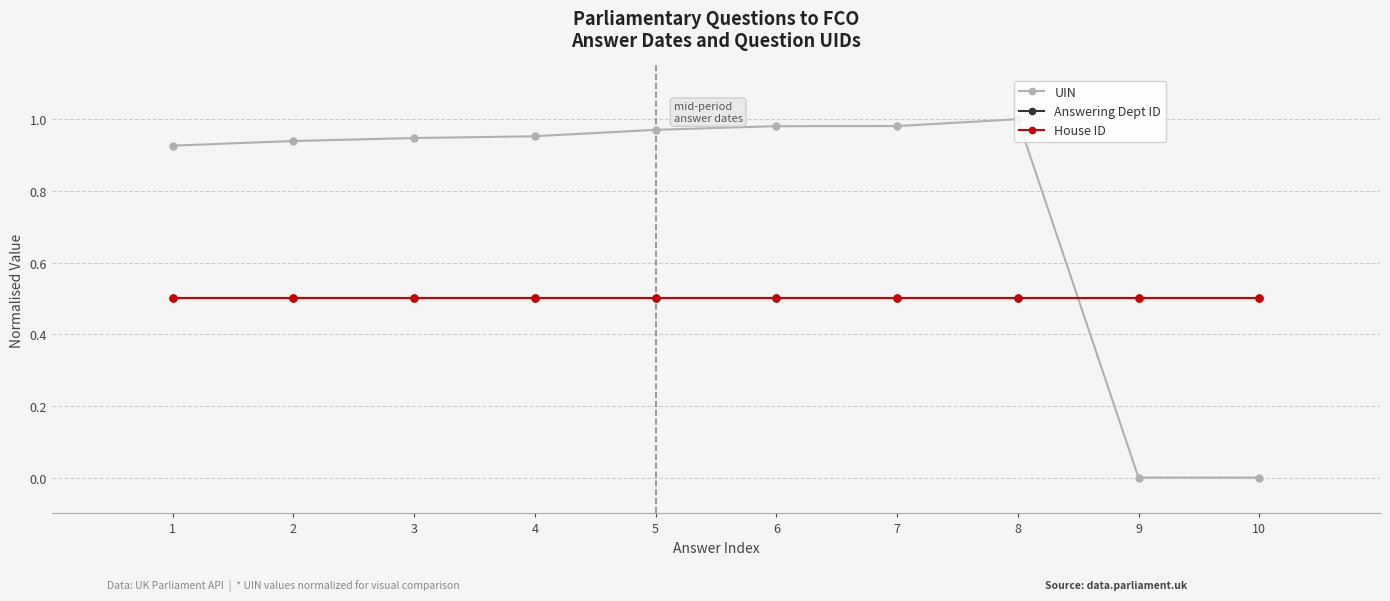

True or false: Answering Dept ID and House ID intersect in this chart.

False